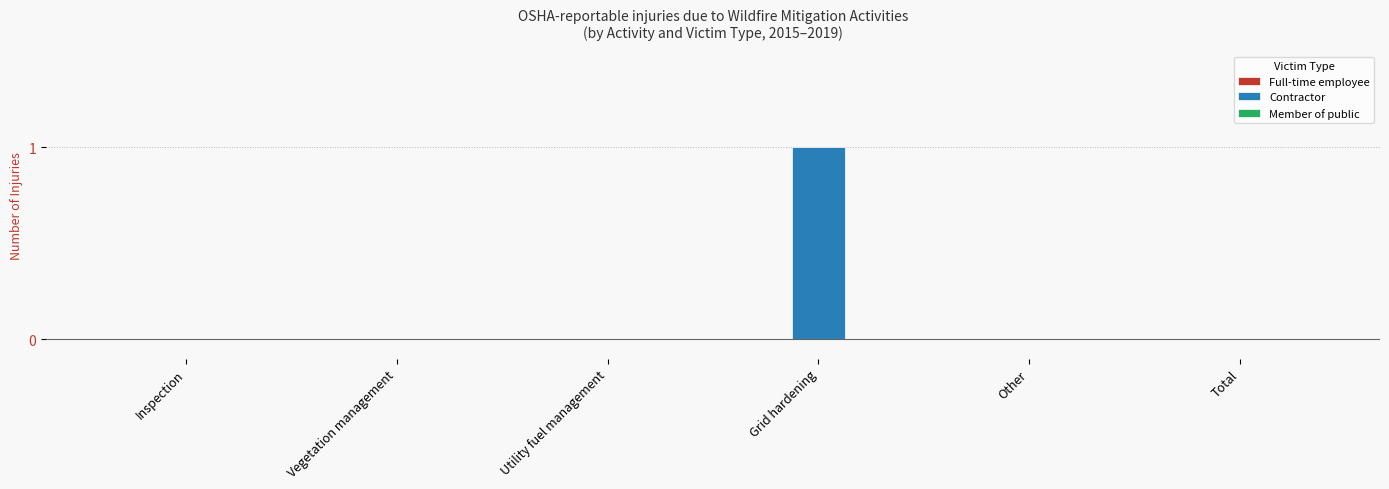

The chart shows a value of 0 at Vegetation management. True or false?

True